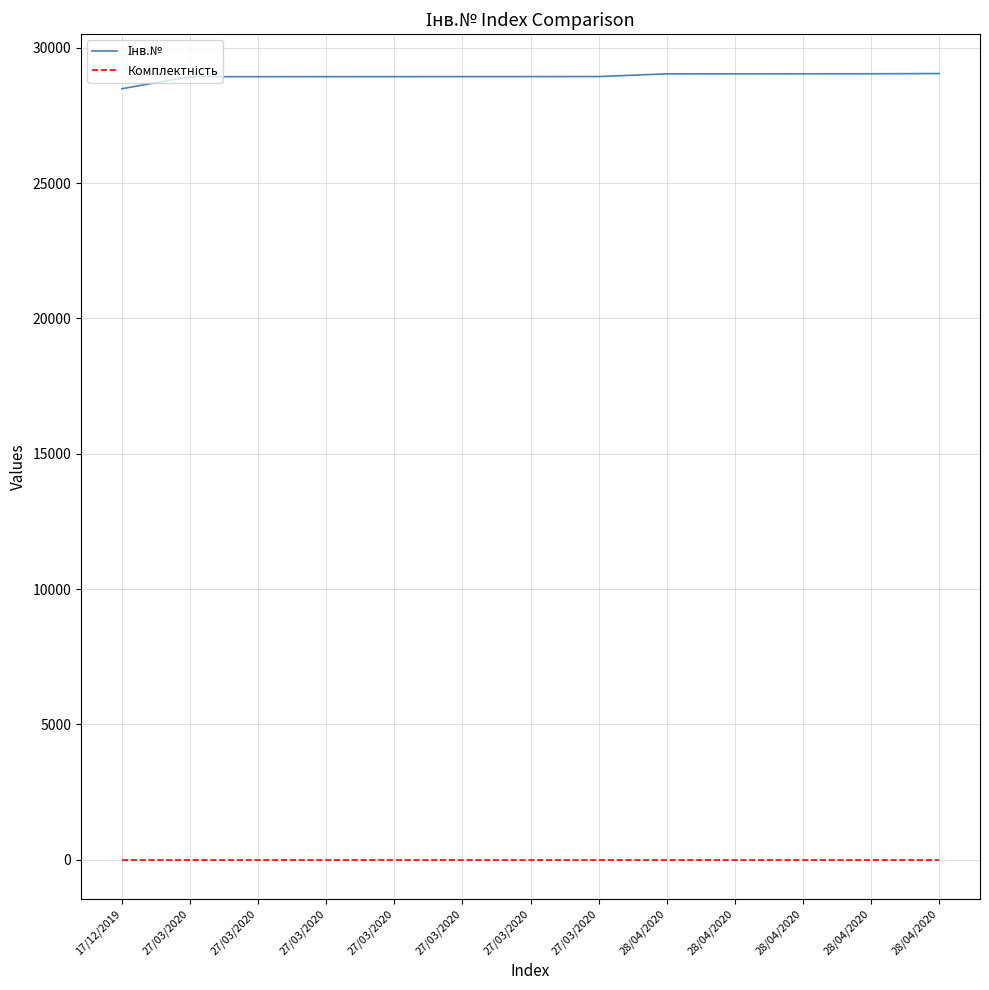

True or false: Інв.№ and Комплектність intersect in this chart.

False